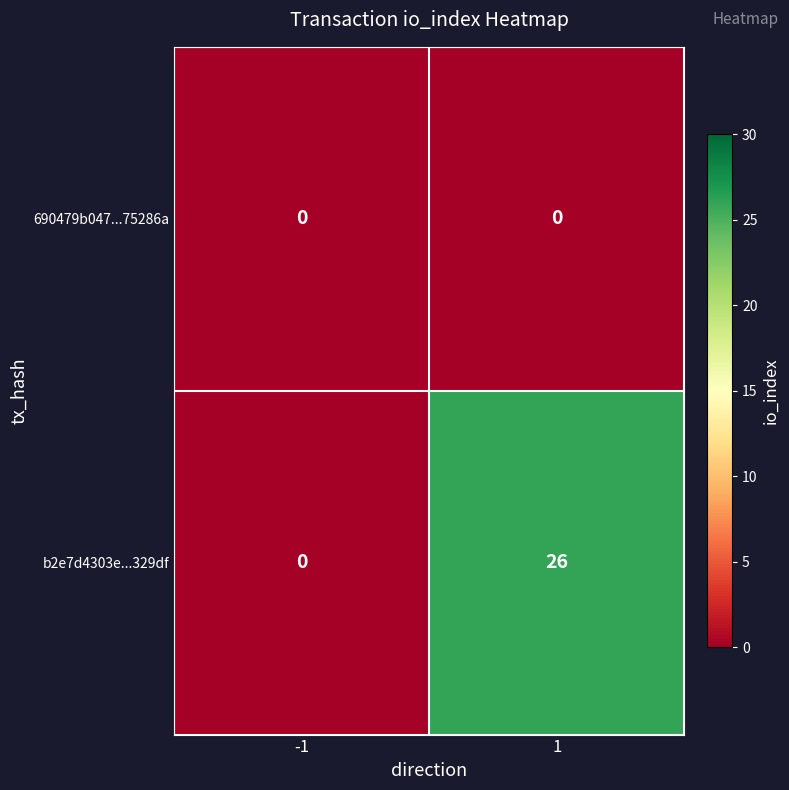

Which series has the largest total across all categories?

b2e7d4303e...329df